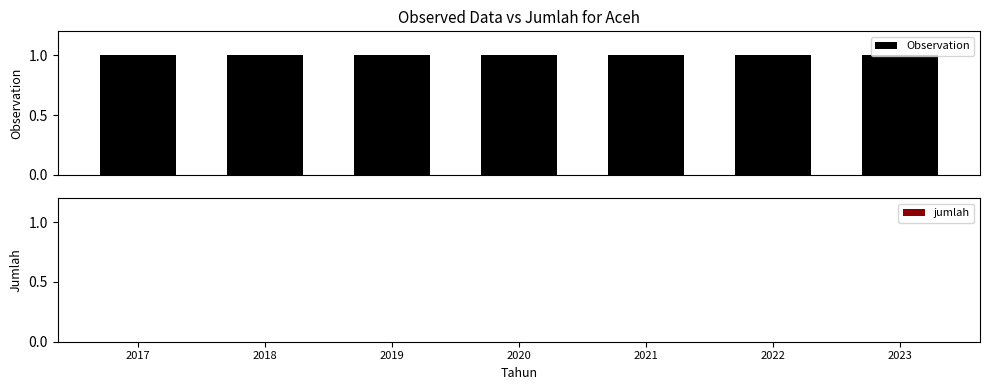

How many groups of bars are there?

7